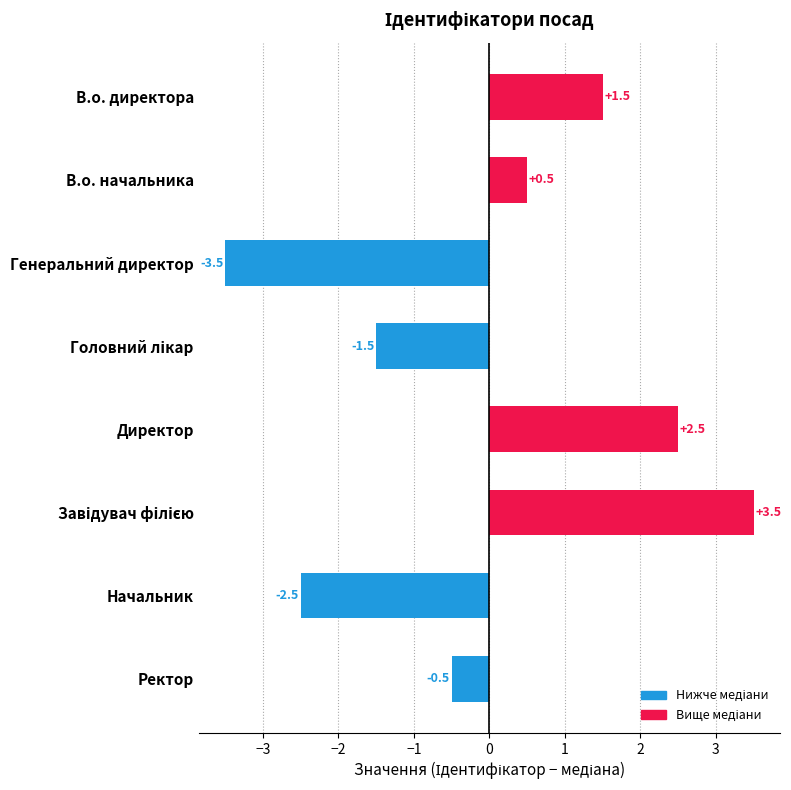

Which category has the lowest value across all series?

Генеральний директор